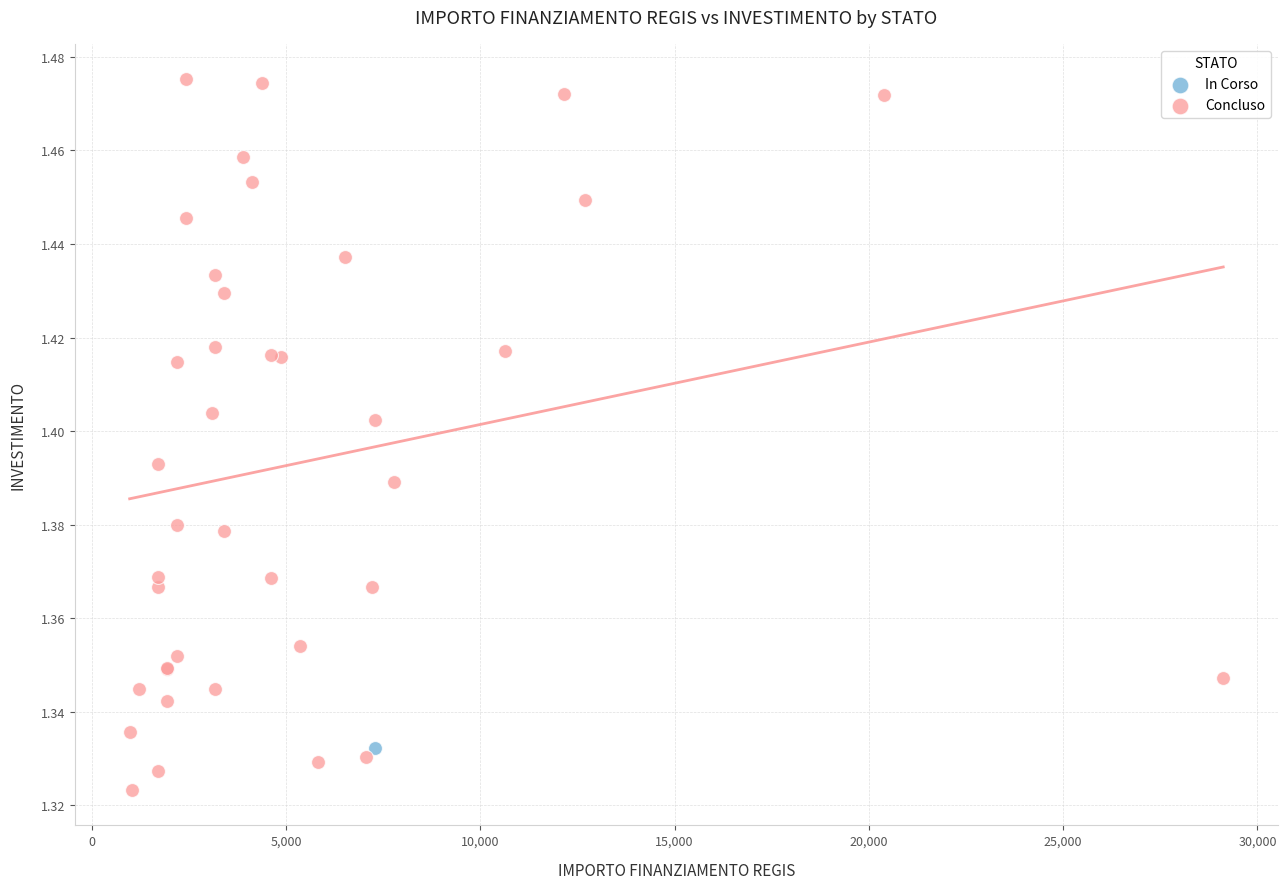

What are all the series names shown in the legend?

In Corso, Concluso